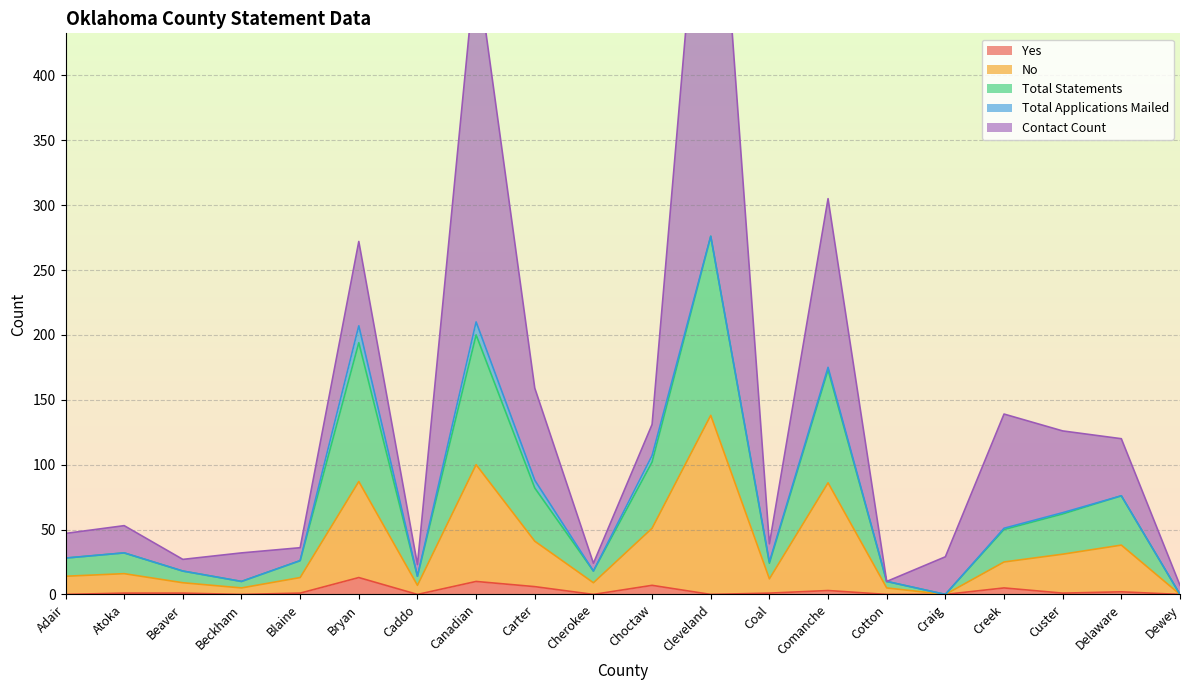

Which has a higher value, Beaver or Cleveland?

Beaver